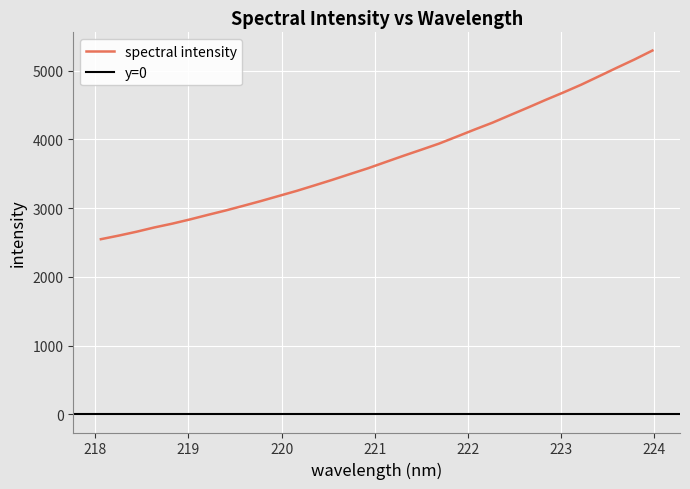

What is the average value?

3729.0